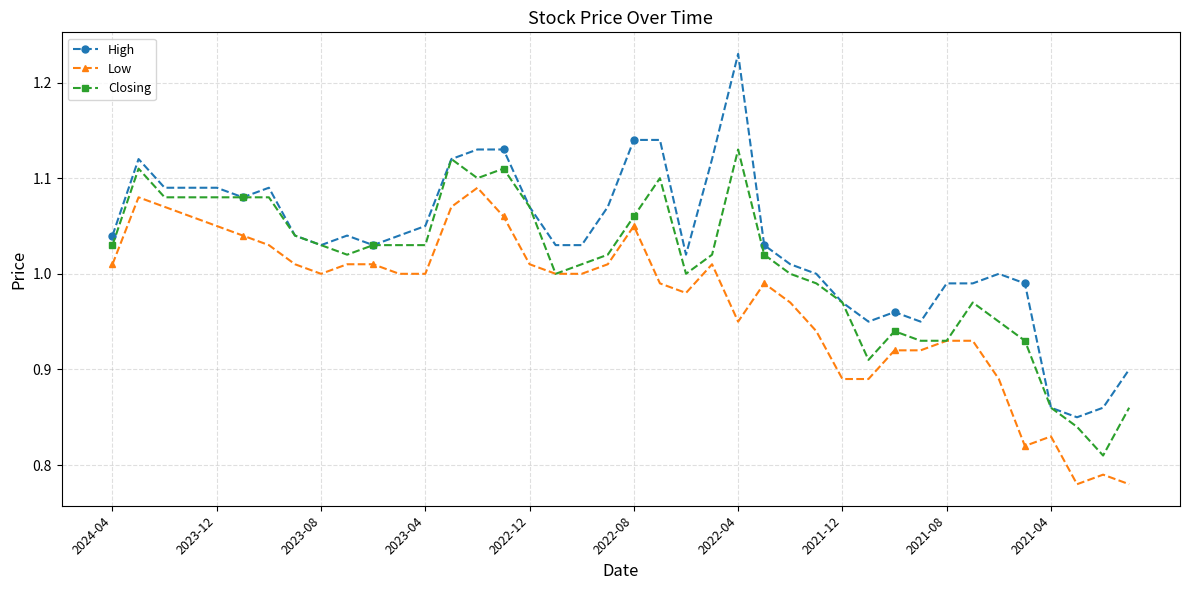

True or false: High has more than 2 points higher than both neighbors.

True